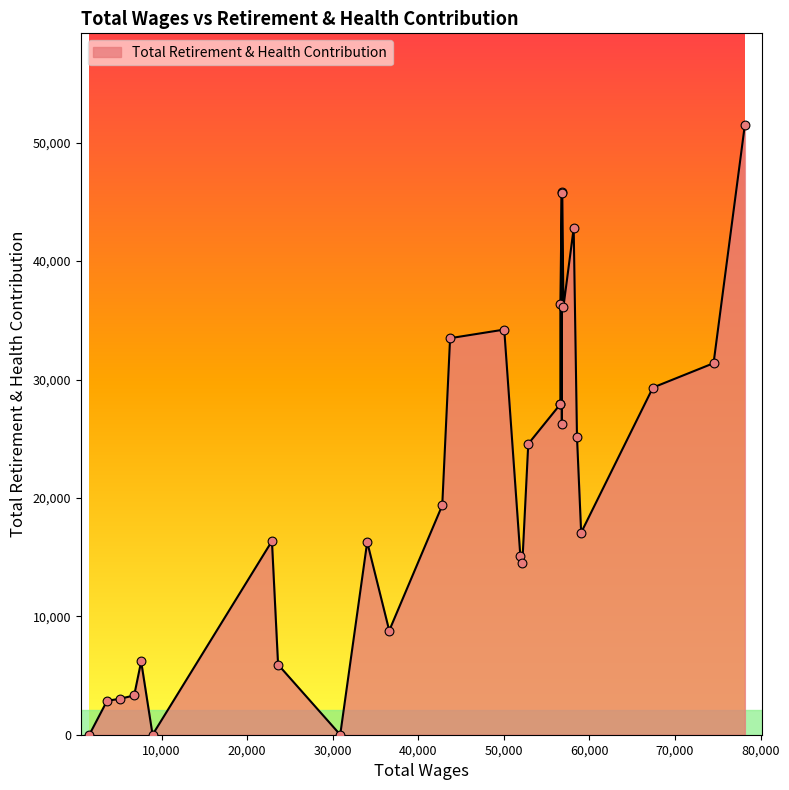

Approximately how many times larger is the value at 23 compared to 27?

5.4